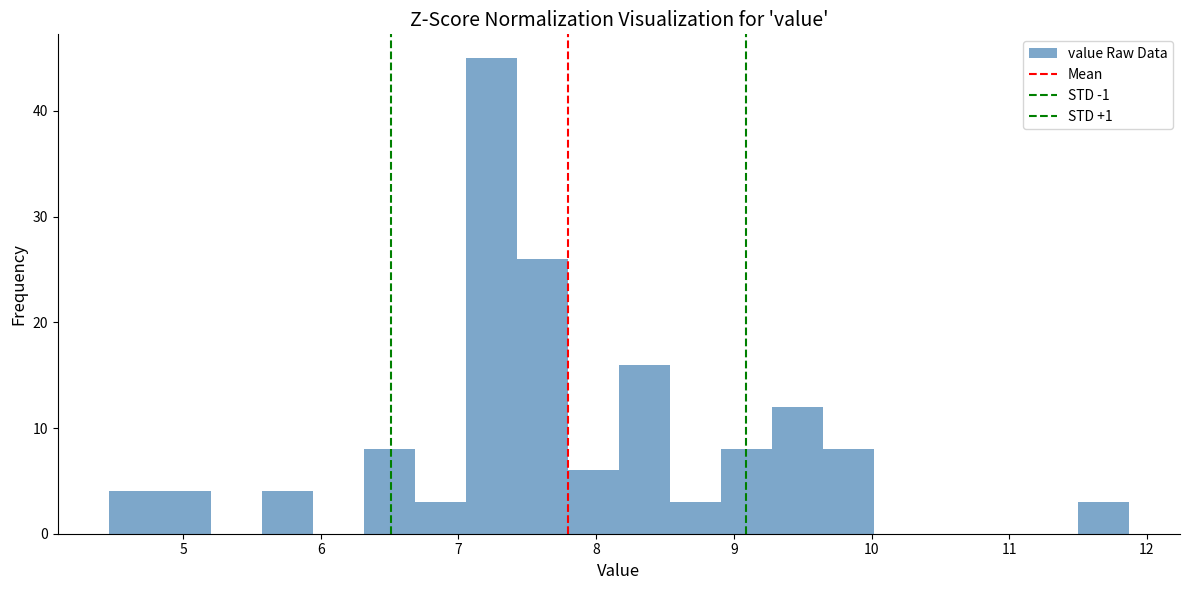

Around what value on the x-axis is the tallest bar? Give the approximate position of its centre, as read against the axis.

7.2